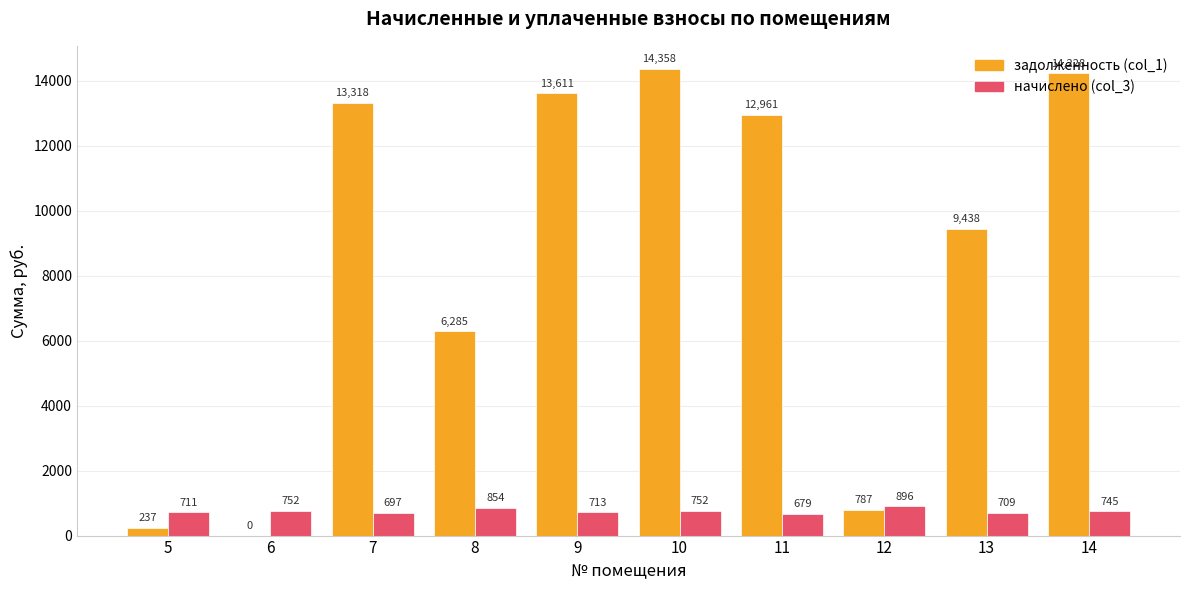

What is the sum of the начислено (col_3) values at 5 and 9?

1423.7